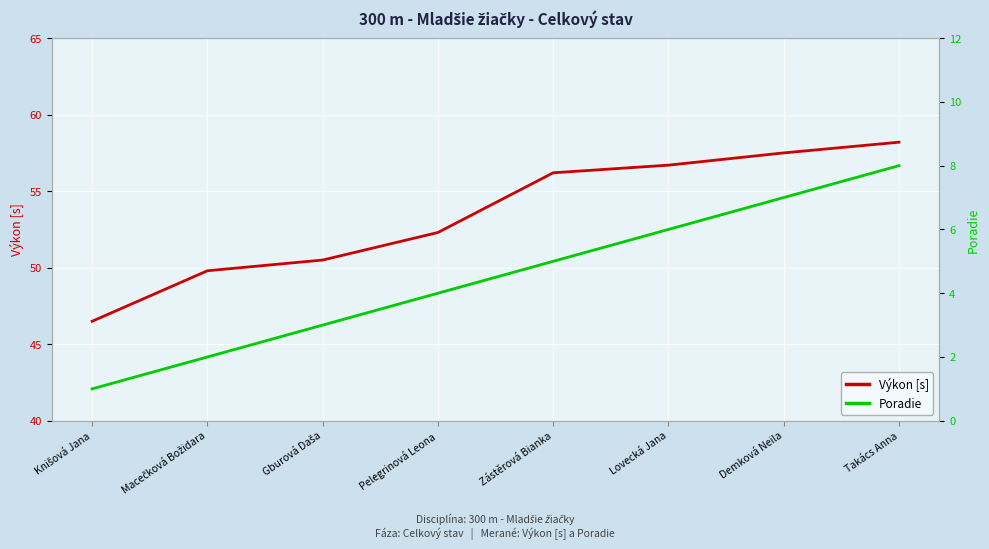

At which label does Poradie first exceed 5?

Lovecká Jana